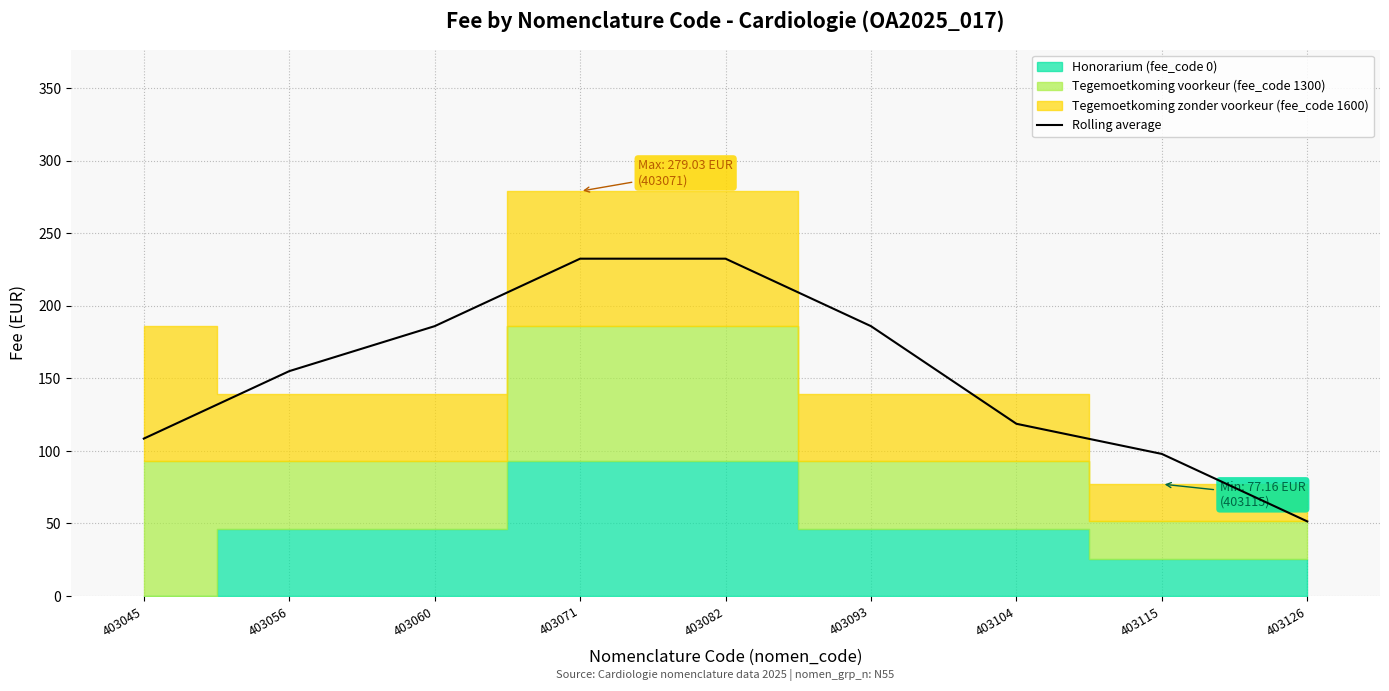

Is it true that the value at 403060 is 305.4?

False